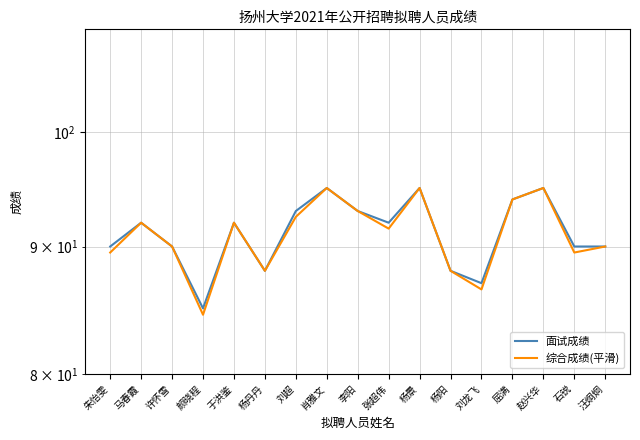

What is the value of the 综合成绩(平滑) point at the 16th from the left?

89.5